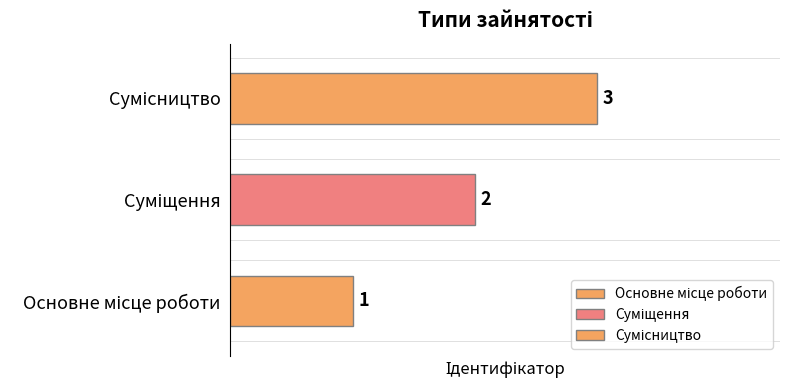

How many values exceed 2?

1